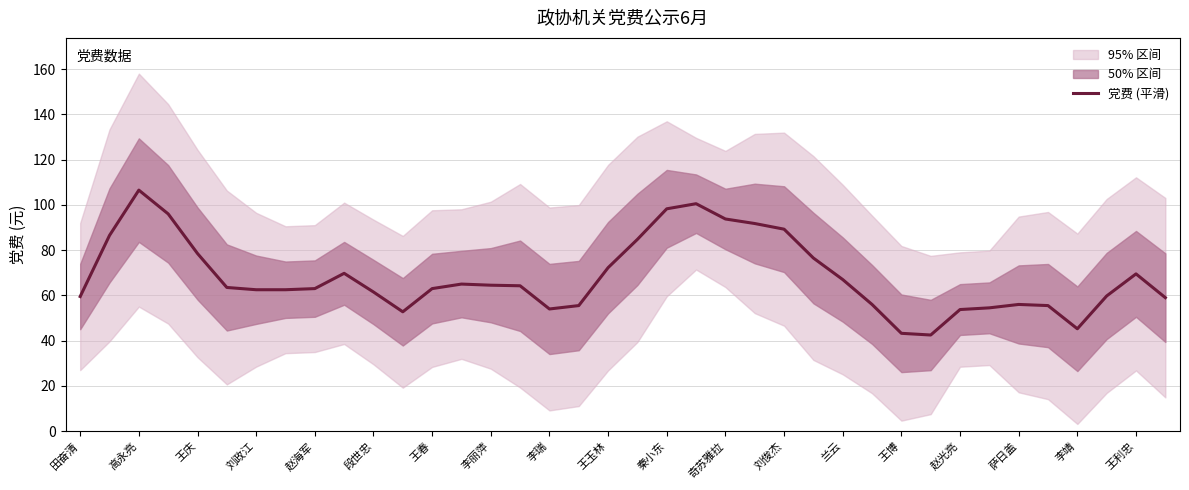

What is the minimum value for 党费 (平滑)?

42.5